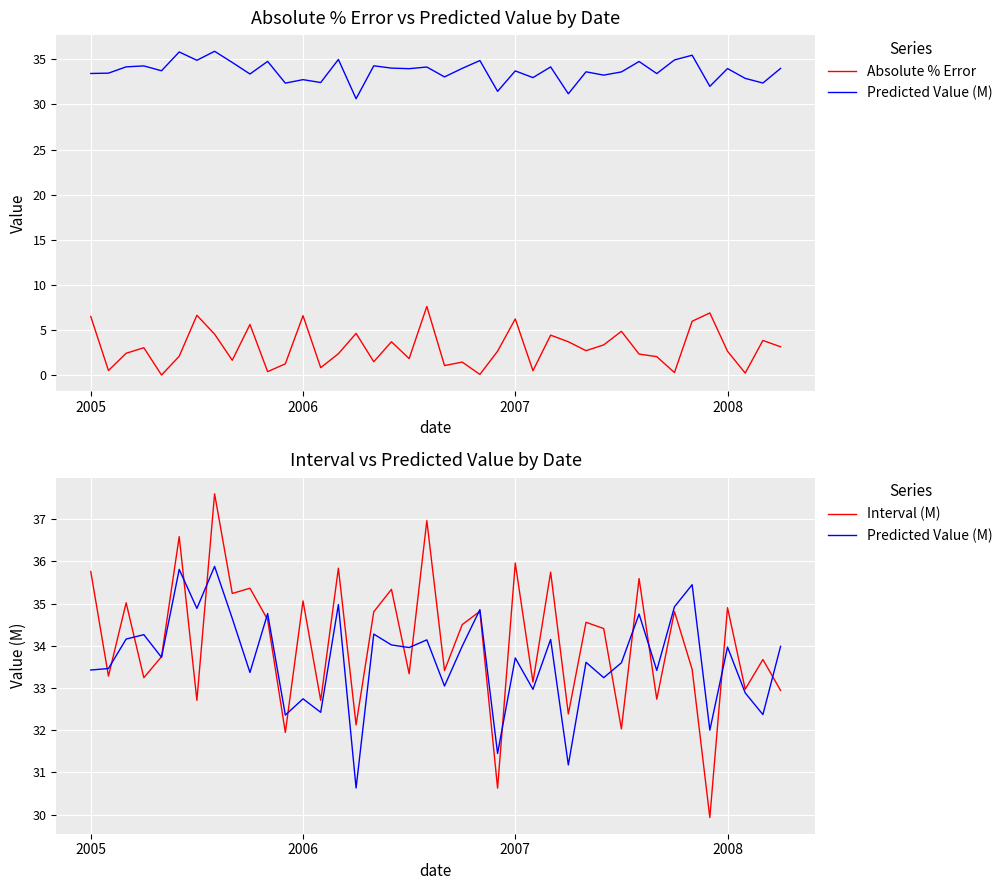

At which category is the sum across all series the highest?

19